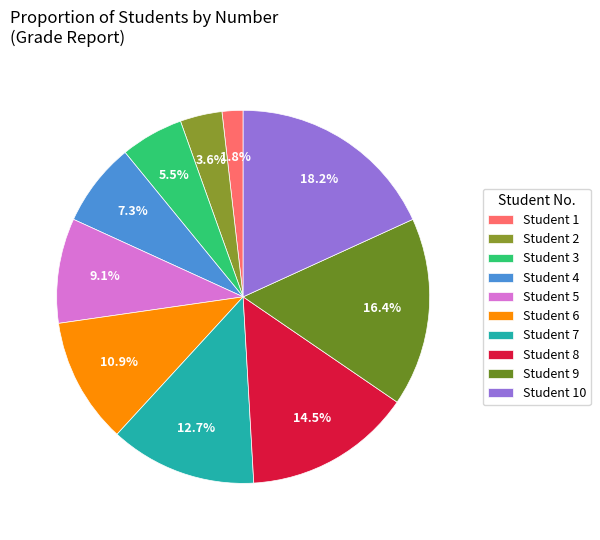

Count the number of slices in the pie.

10